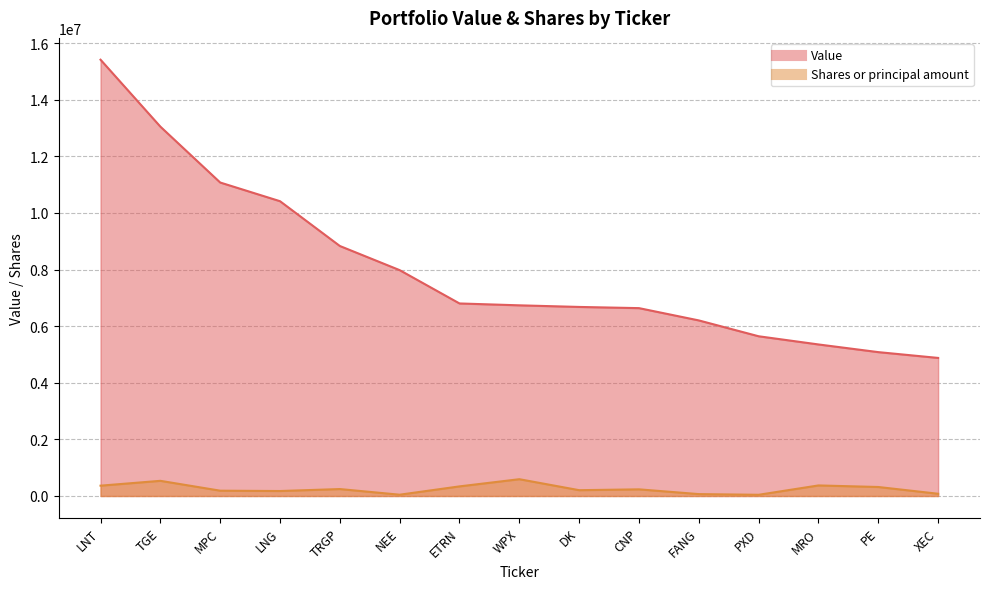

What is the value of the Value point at the 1st from the left?

15411000